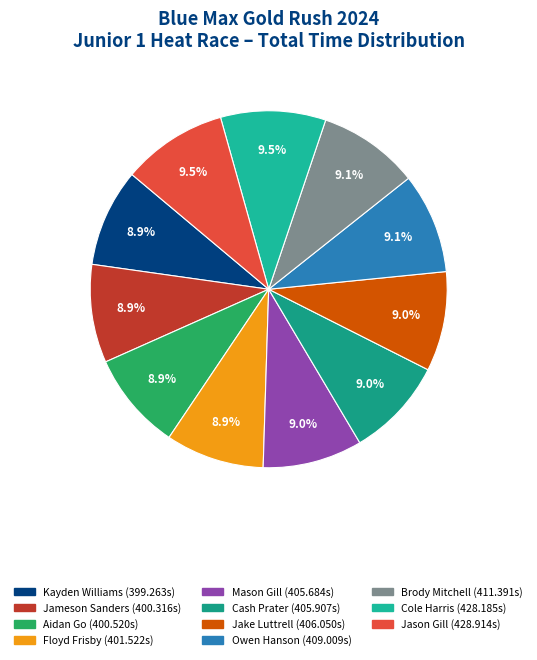

Is there a majority slice in this chart?

No